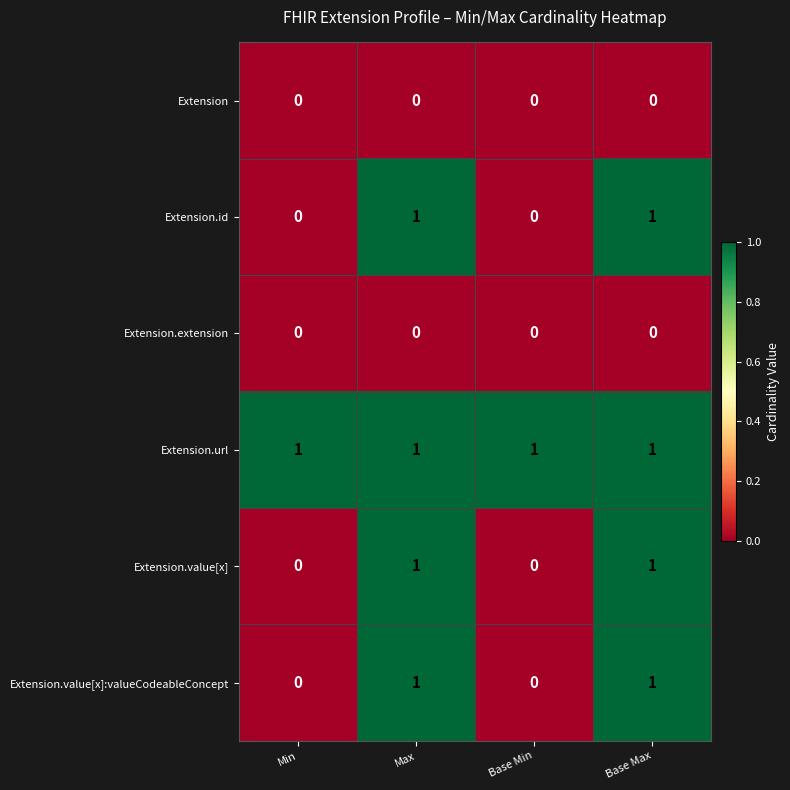

Which series has the largest total across all categories?

Extension.url